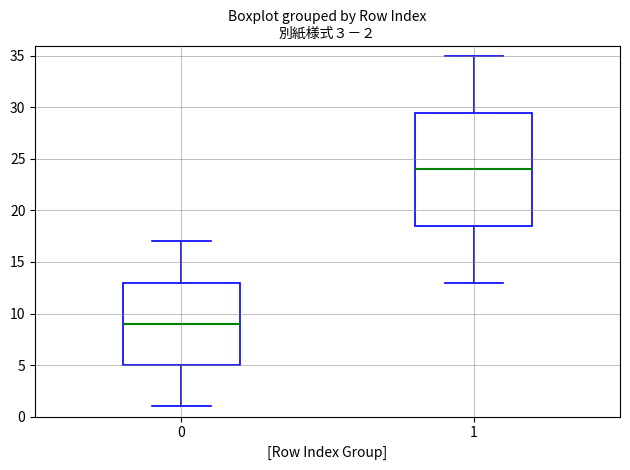

Which box is the tallest, from its lower edge to its upper edge?

1